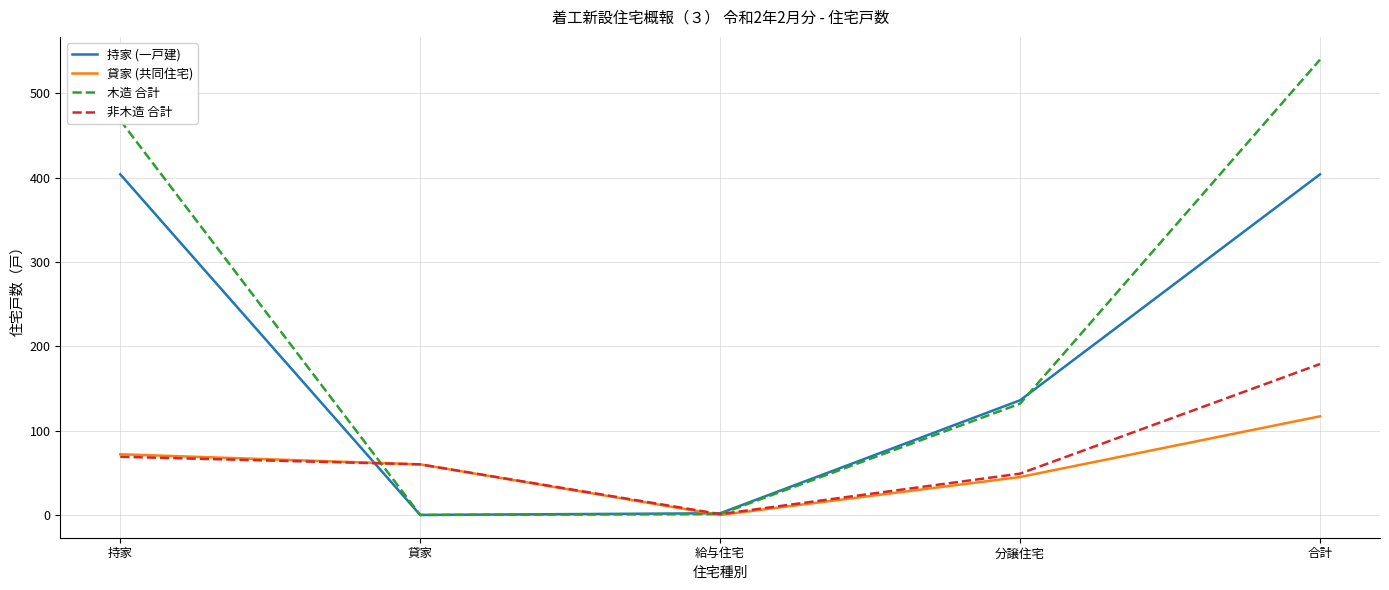

What is the maximum value shown in the chart?

540